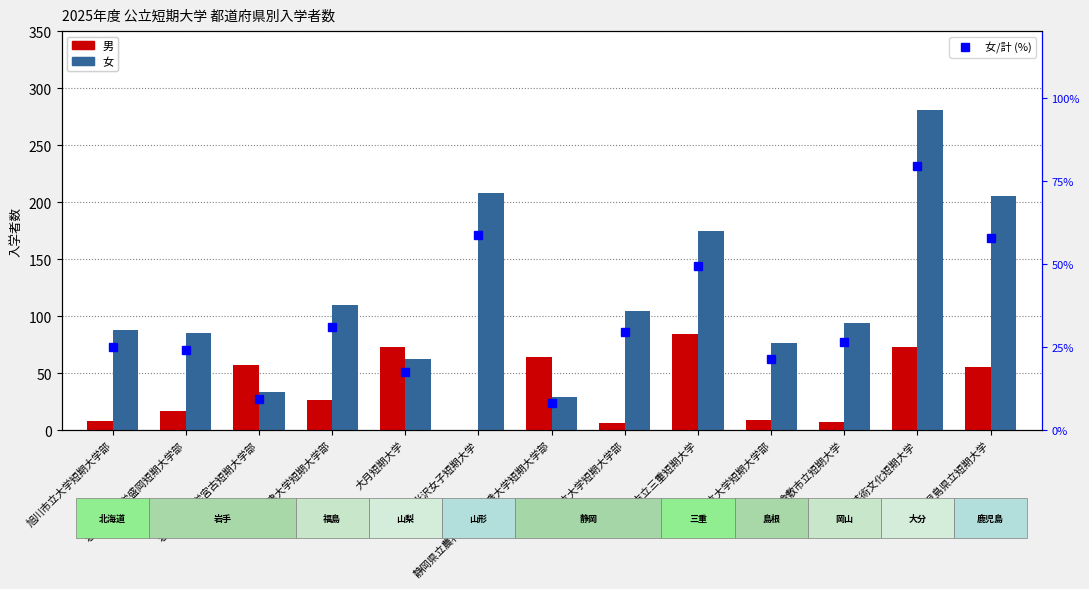

List the series in order of their peak value, highest first.

女, 男, 女/計 (%)